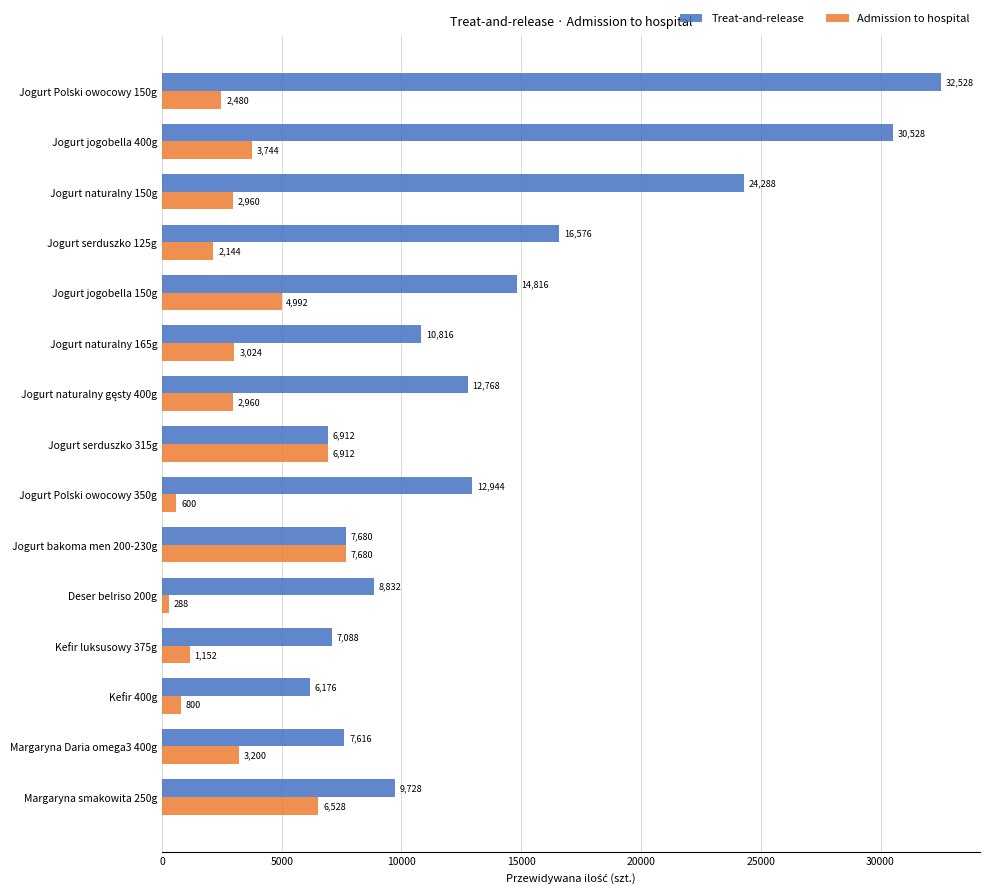

What is the total value across all series at Jogurt jogobella 400g?

34272